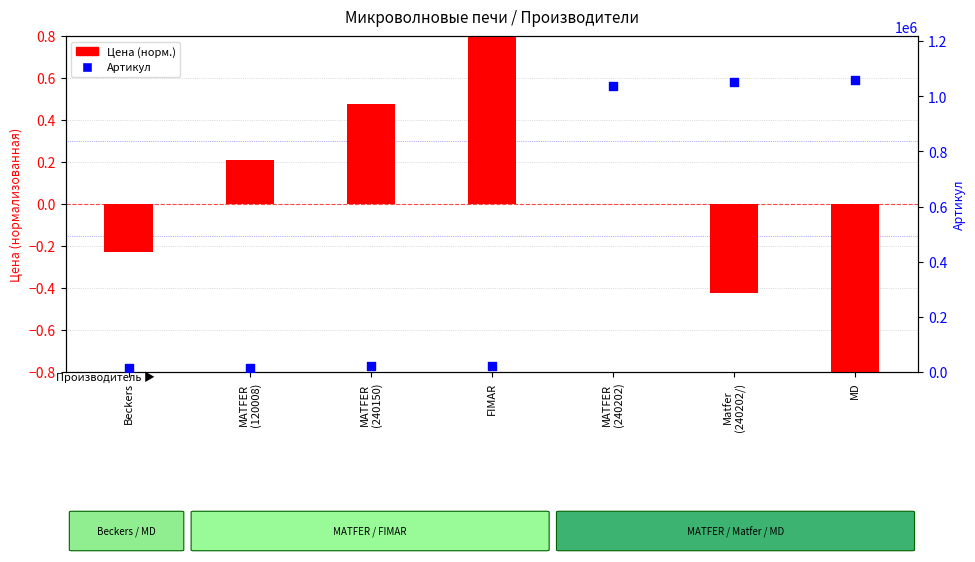

What are all the series names shown in the legend?

Цена (норм.), Артикул